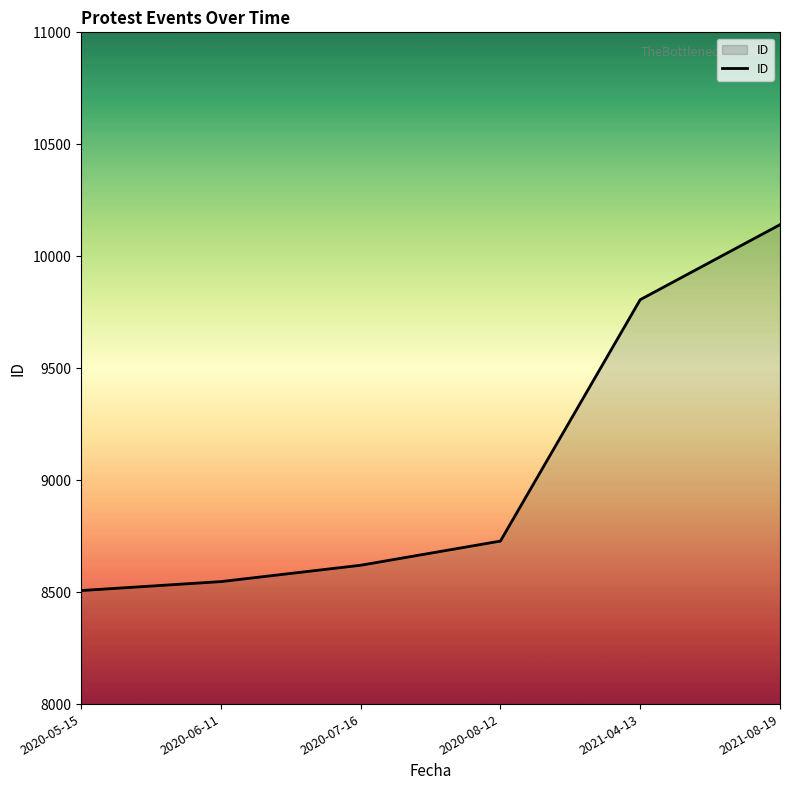

The chart shows a value of 8547 at 2020-06-11. True or false?

True